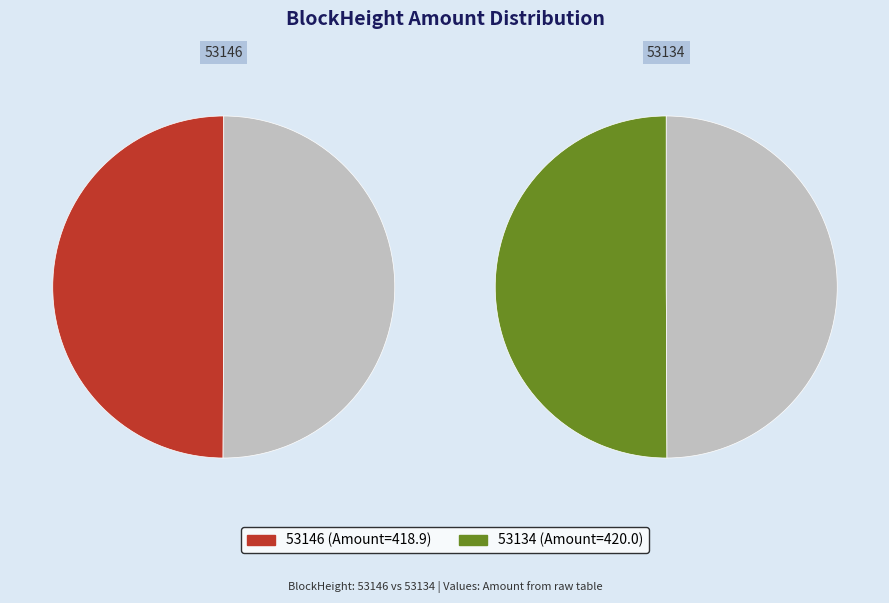

Is 53146 the majority of the pie?

No